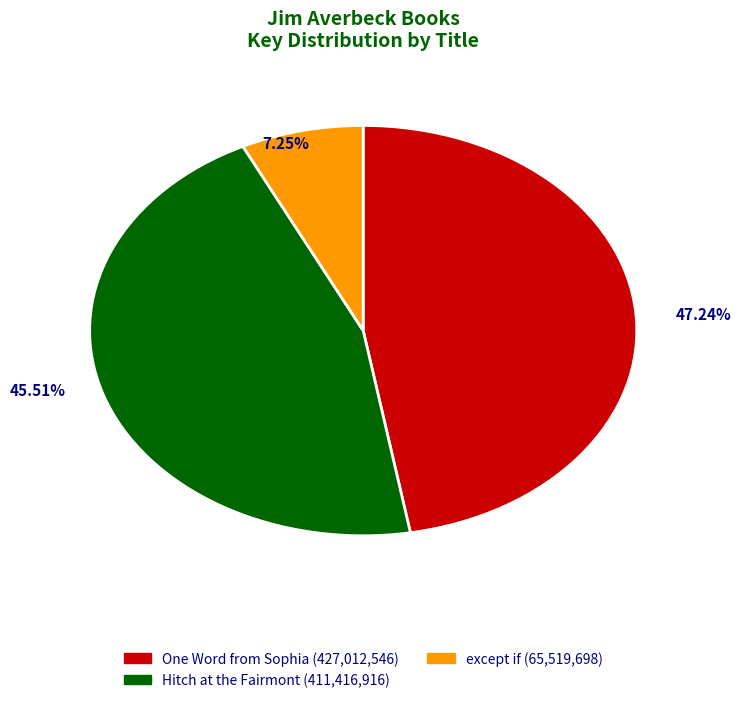

What portion of the pie excludes except if (Paper Over Board)?

92.8%